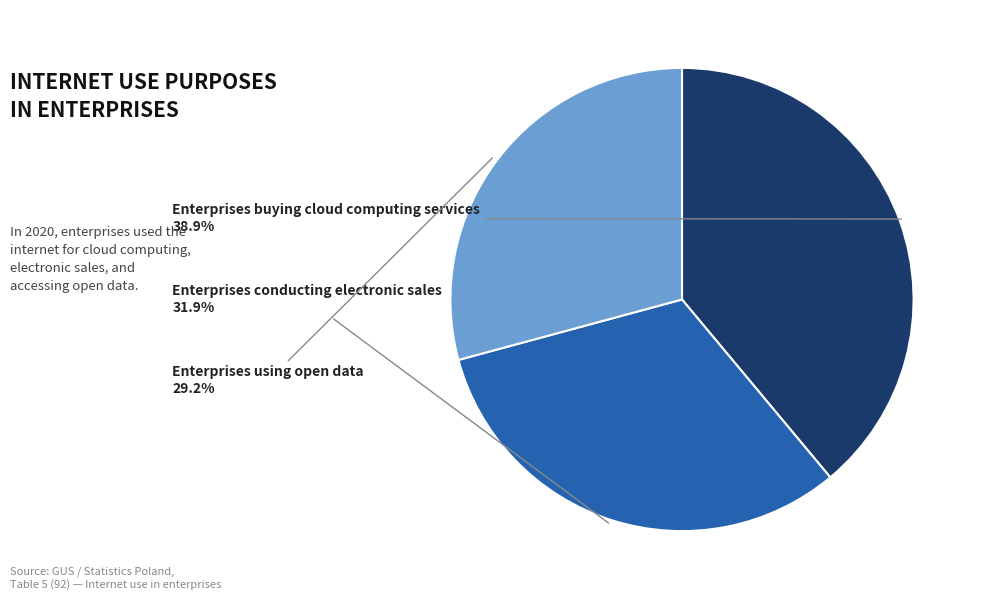

To the nearest percent, what percentage of the pie is Enterprises buying cloud computing services?

39%